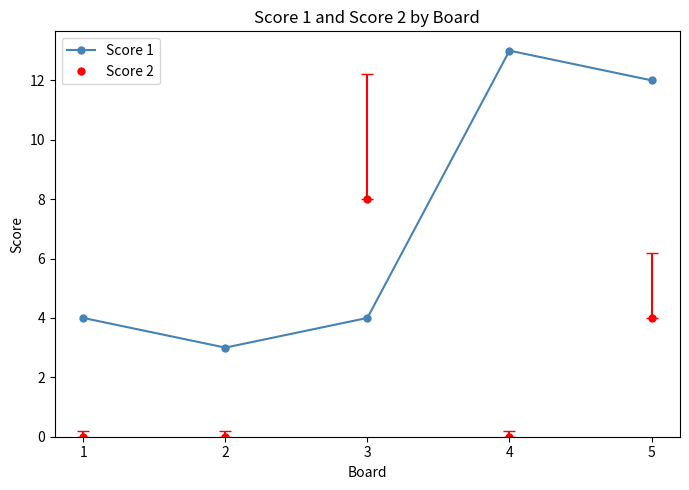

Which series changed the most between 3 and 5?

Score 1